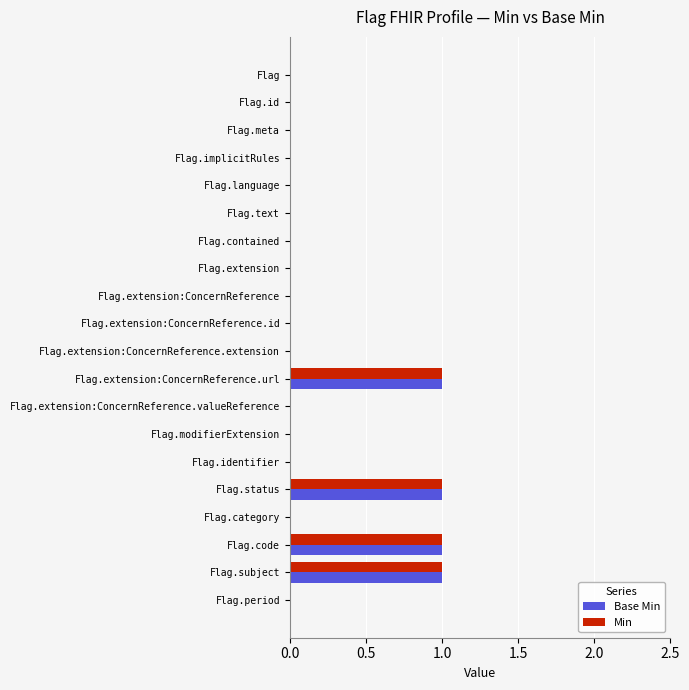

What is the sum of all Min values?

4